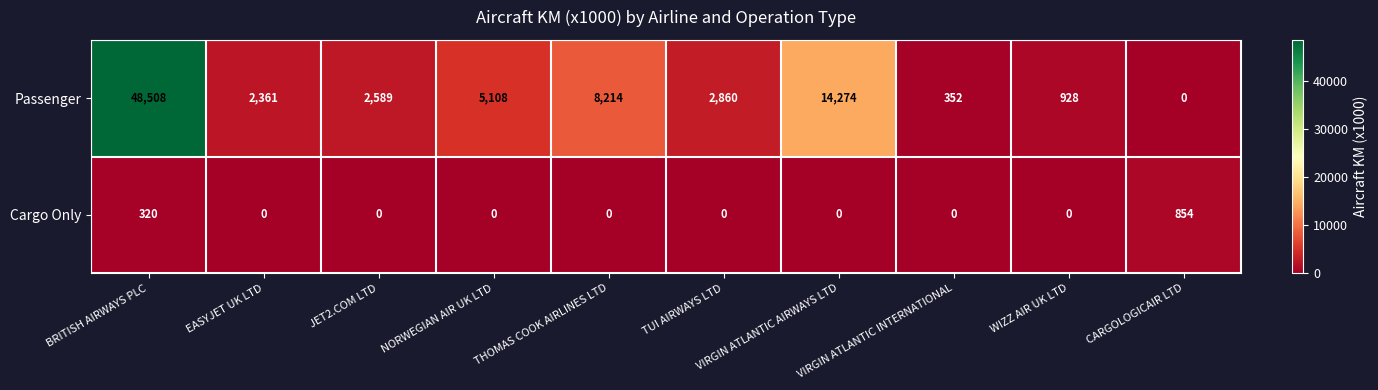

Which series changed the most between BRITISH AIRWAYS PLC and CARGOLOGICAIR LTD?

Passenger